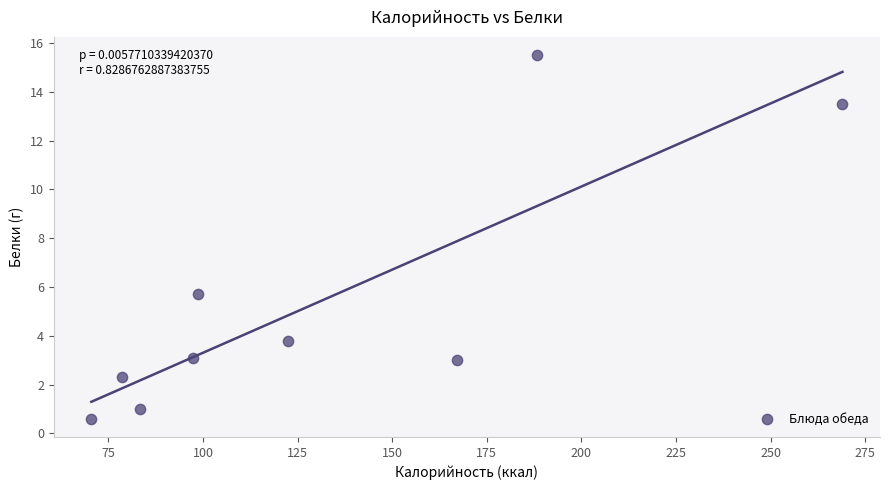

What Y value in the scatter plot is closest to 8?

5.7